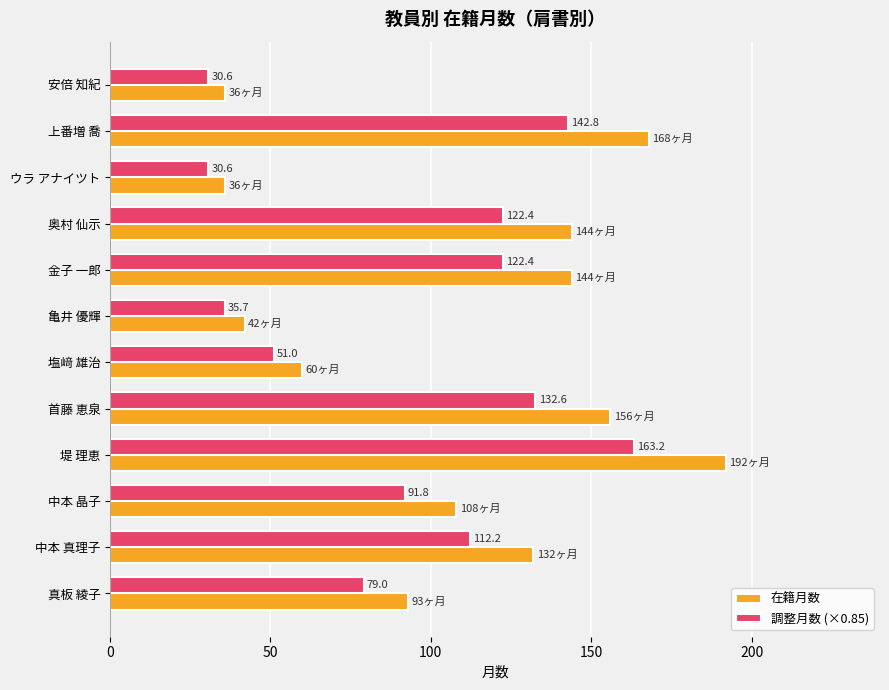

What is the spread (max minus min) of values at 奥村 仙示?

21.6